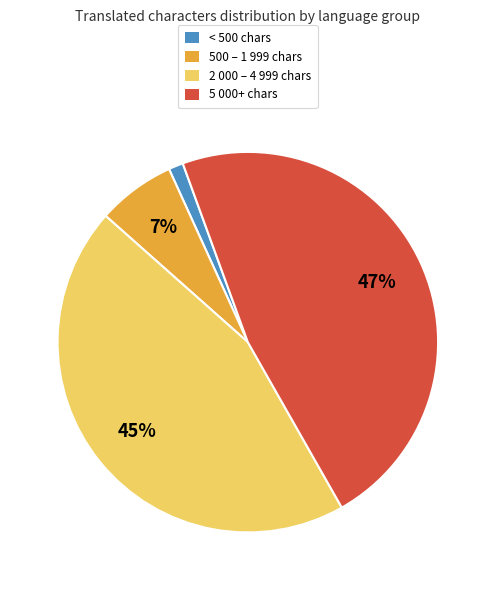

To the nearest percent, what is the difference between the largest and smallest slice percentages?

46%